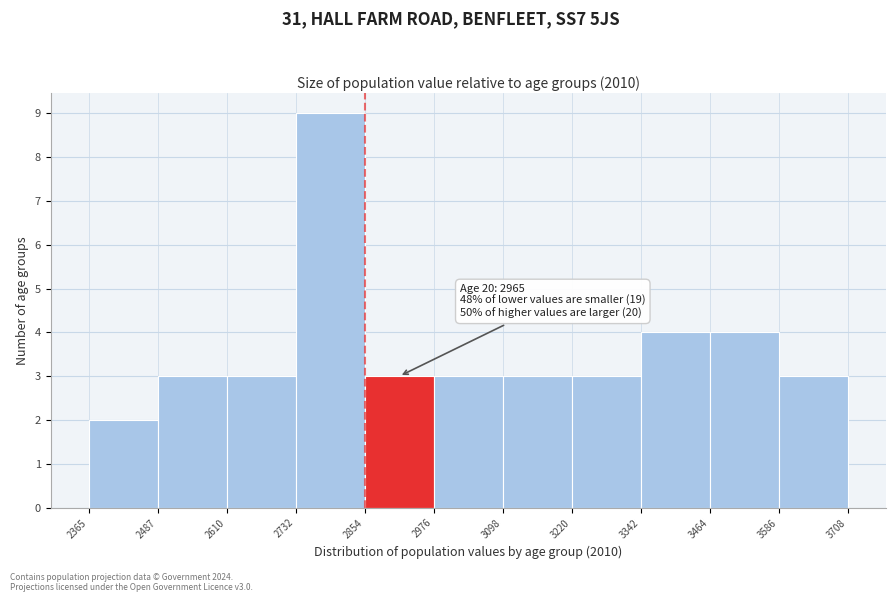

Which range on the x-axis has the tallest bar?

2732 to 2854